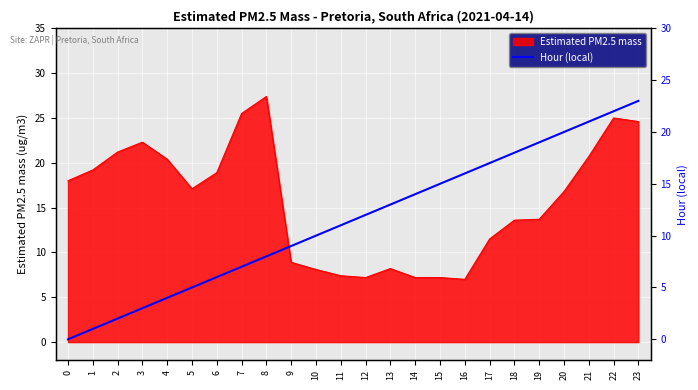

Reading left to right, what are all the values shown in this chart?

0=0	1=1	2=2	3=3	4=4	5=5	6=6	7=7	8=8	9=9	10=10	11=11	12=12	13=13	14=14	15=15	16=16	17=17	18=18	19=19	20=20	21=21	22=22	23=23